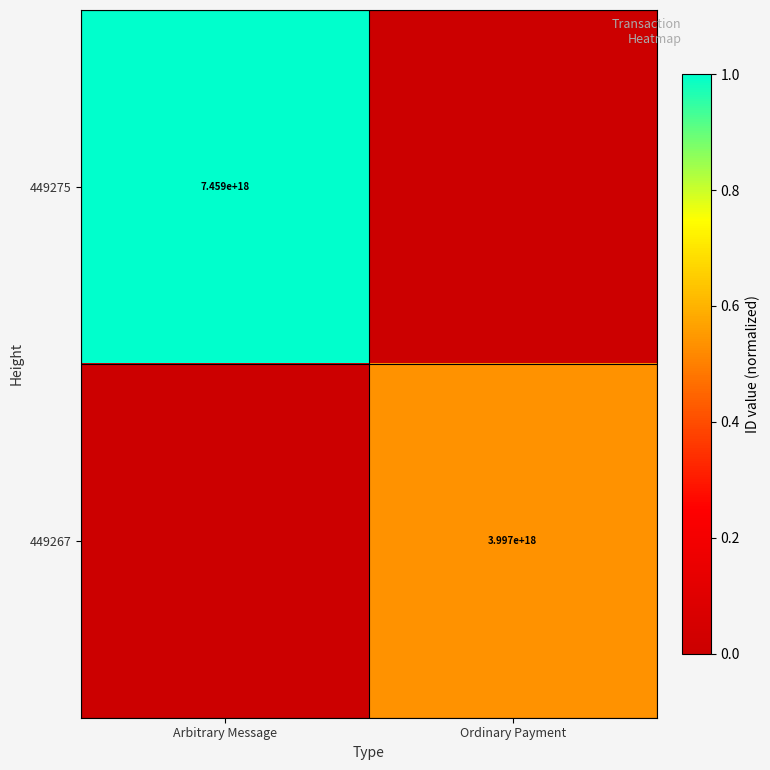

True or false: 449275 has a value of 3311588675306907648 at Arbitrary Message.

False